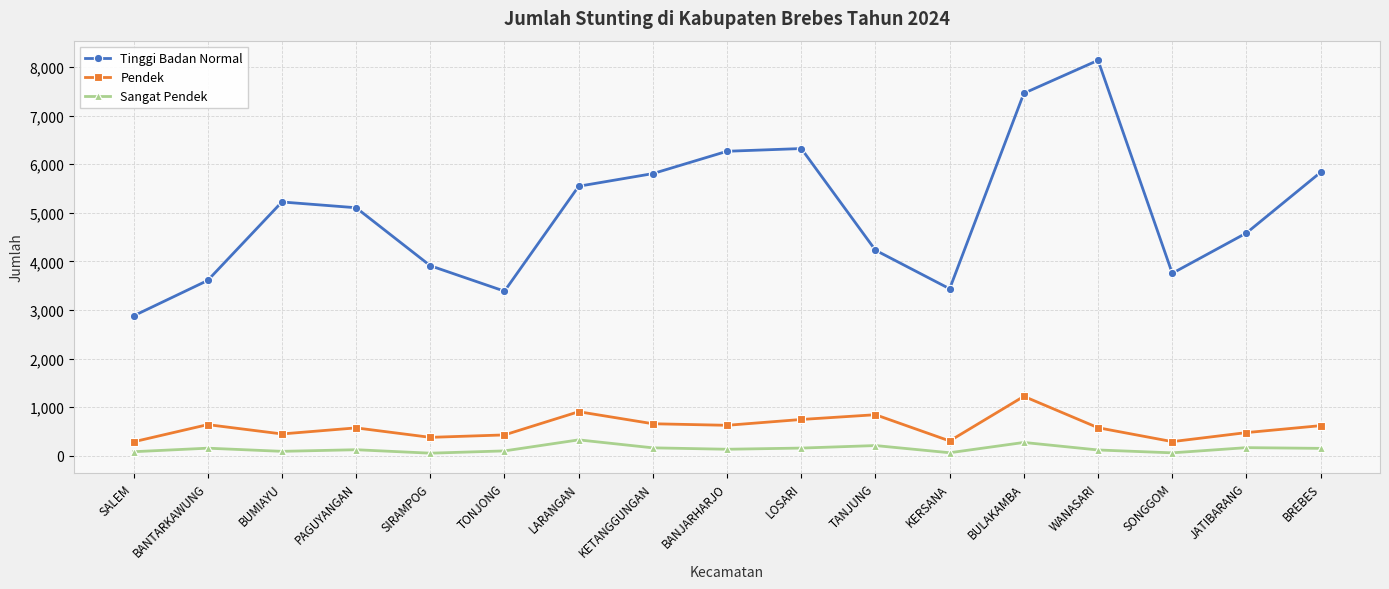

What is the average value of the Sangat Pendek series?

141